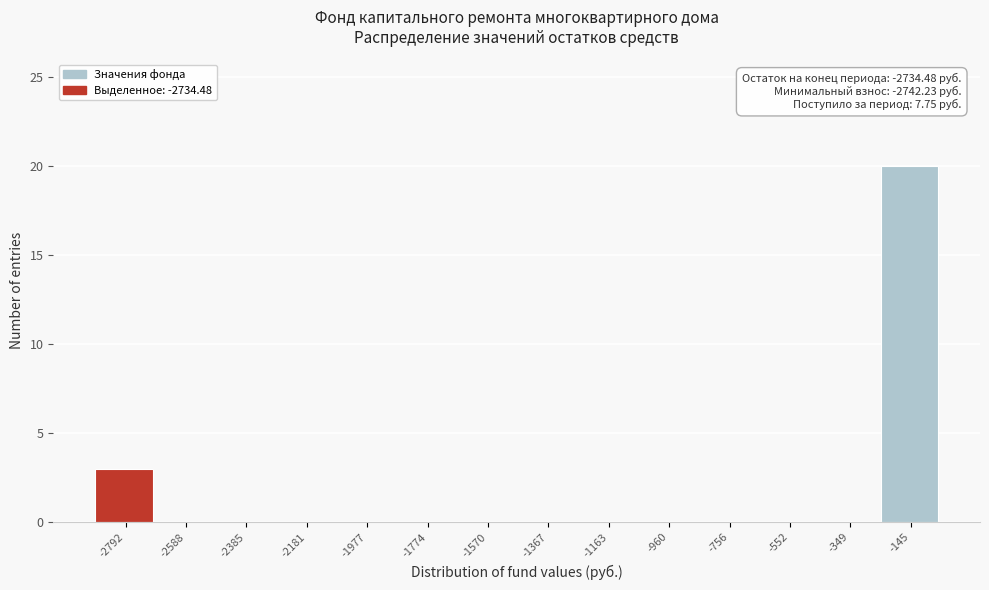

Reading left to right, transcribe all the data shown in this chart.

-2792=3	-2588=0	-2385=0	-2181=0	-1977=0	-1774=0	-1570=0	-1367=0	-1163=0	-960=0	-756=0	-552=0	-349=0	-145=20